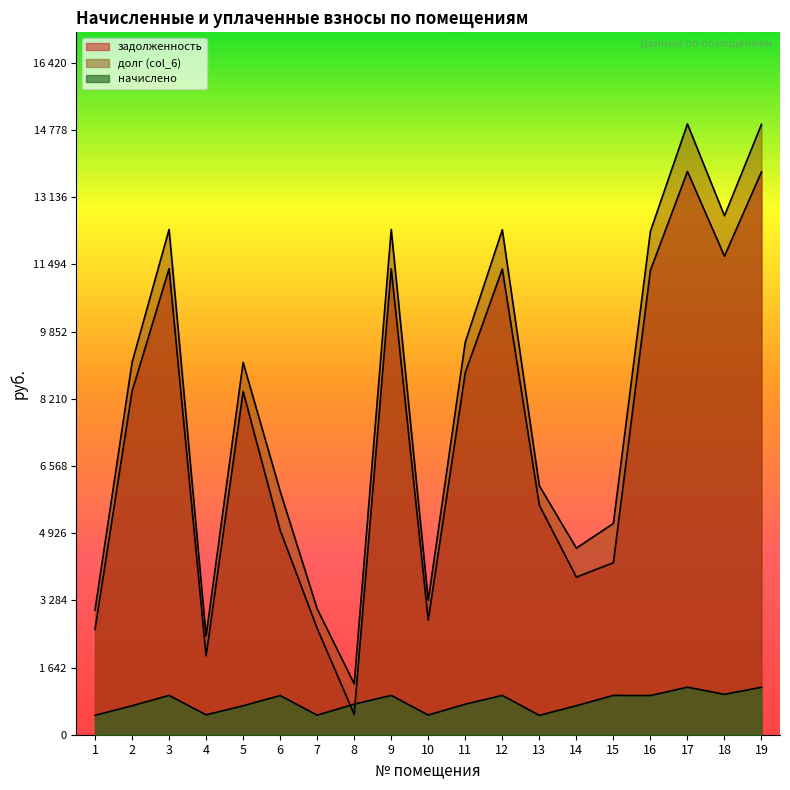

The value of задолженность at 3 is 11389.4. True or false?

True